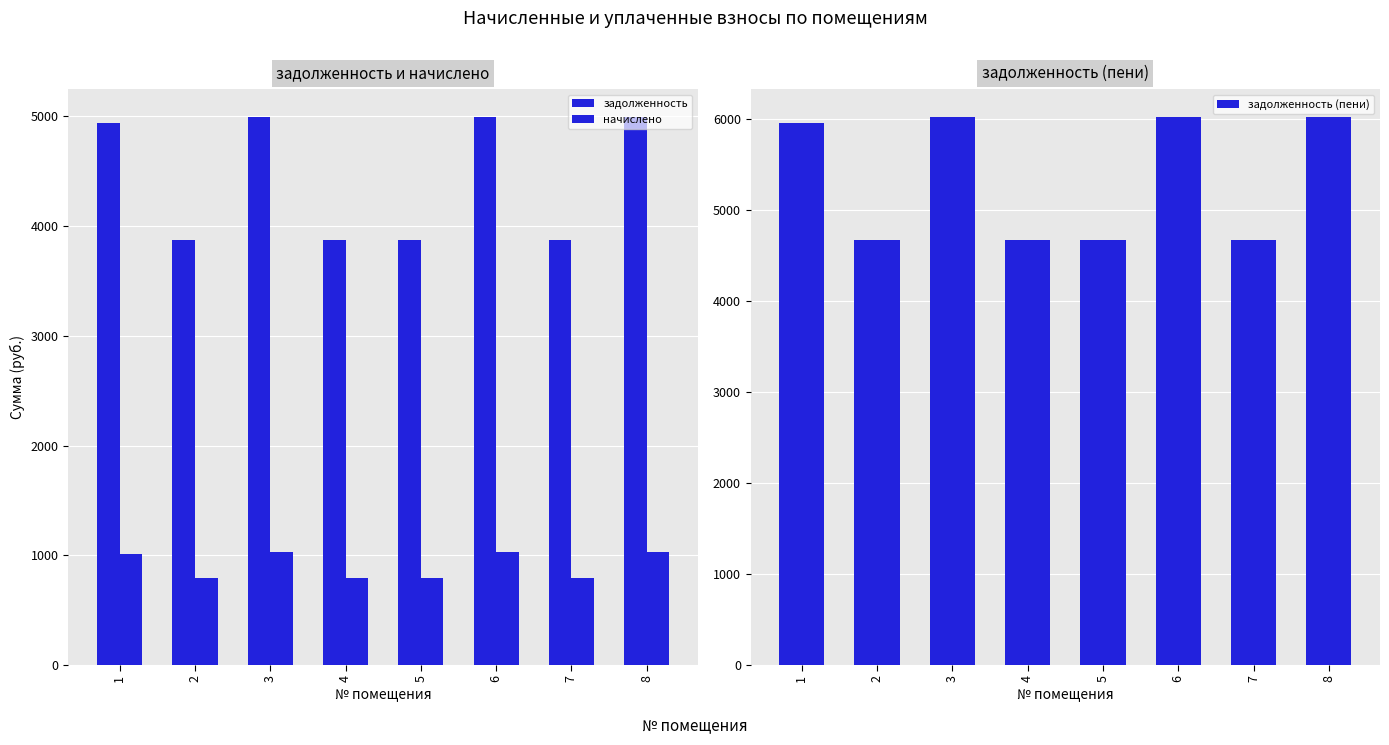

How many groups of bars are there?

8